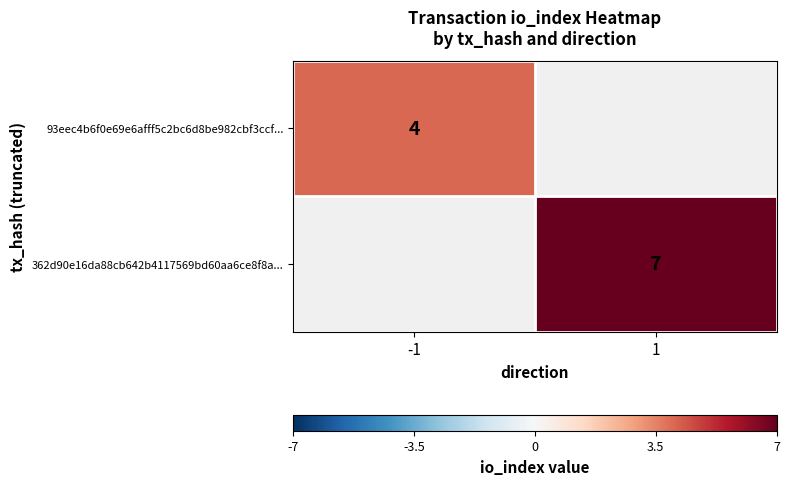

Is it true that 362d90e16da88cb642b4117569bd60aa6ce8f8a... equals 12 at 1?

False